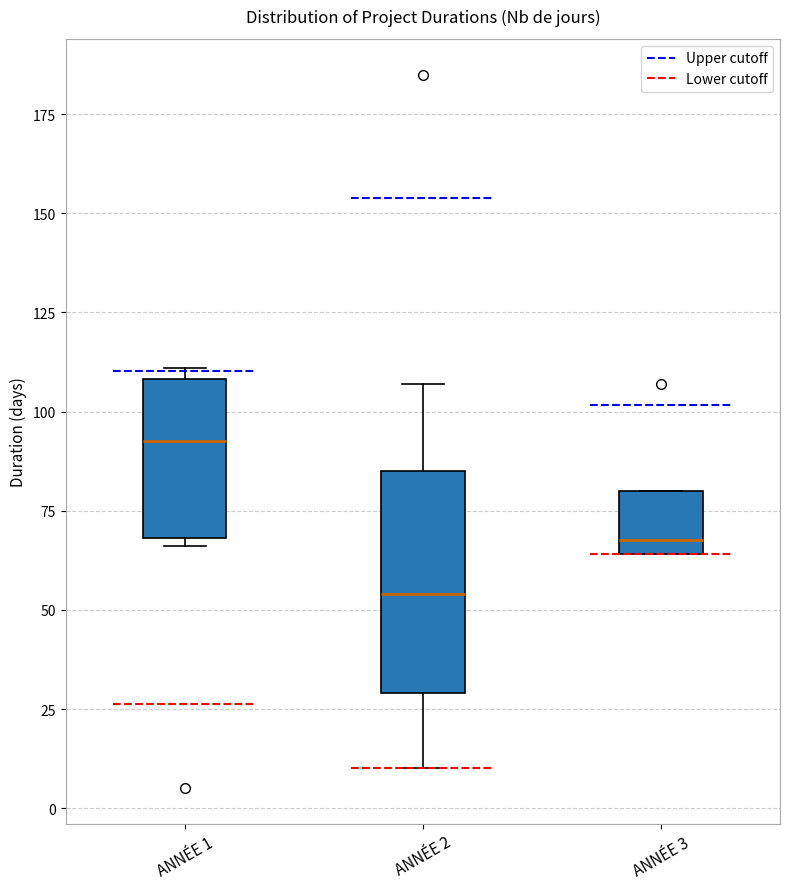

Reading left to right, read every box against the y-axis: the position of its median line, the range the box covers, and the ends of its whiskers. The values are not printed on the chart, so give them approximately, as read against the axis.

ANNÉE 1: median 95, box 70 to 110, whiskers 65 to 110 (just above the box's upper edge)
ANNÉE 2: median 55, box 30 to 85, whiskers 10 to 105
ANNÉE 3: median 70, box 65 to 80, whiskers 65 to 80